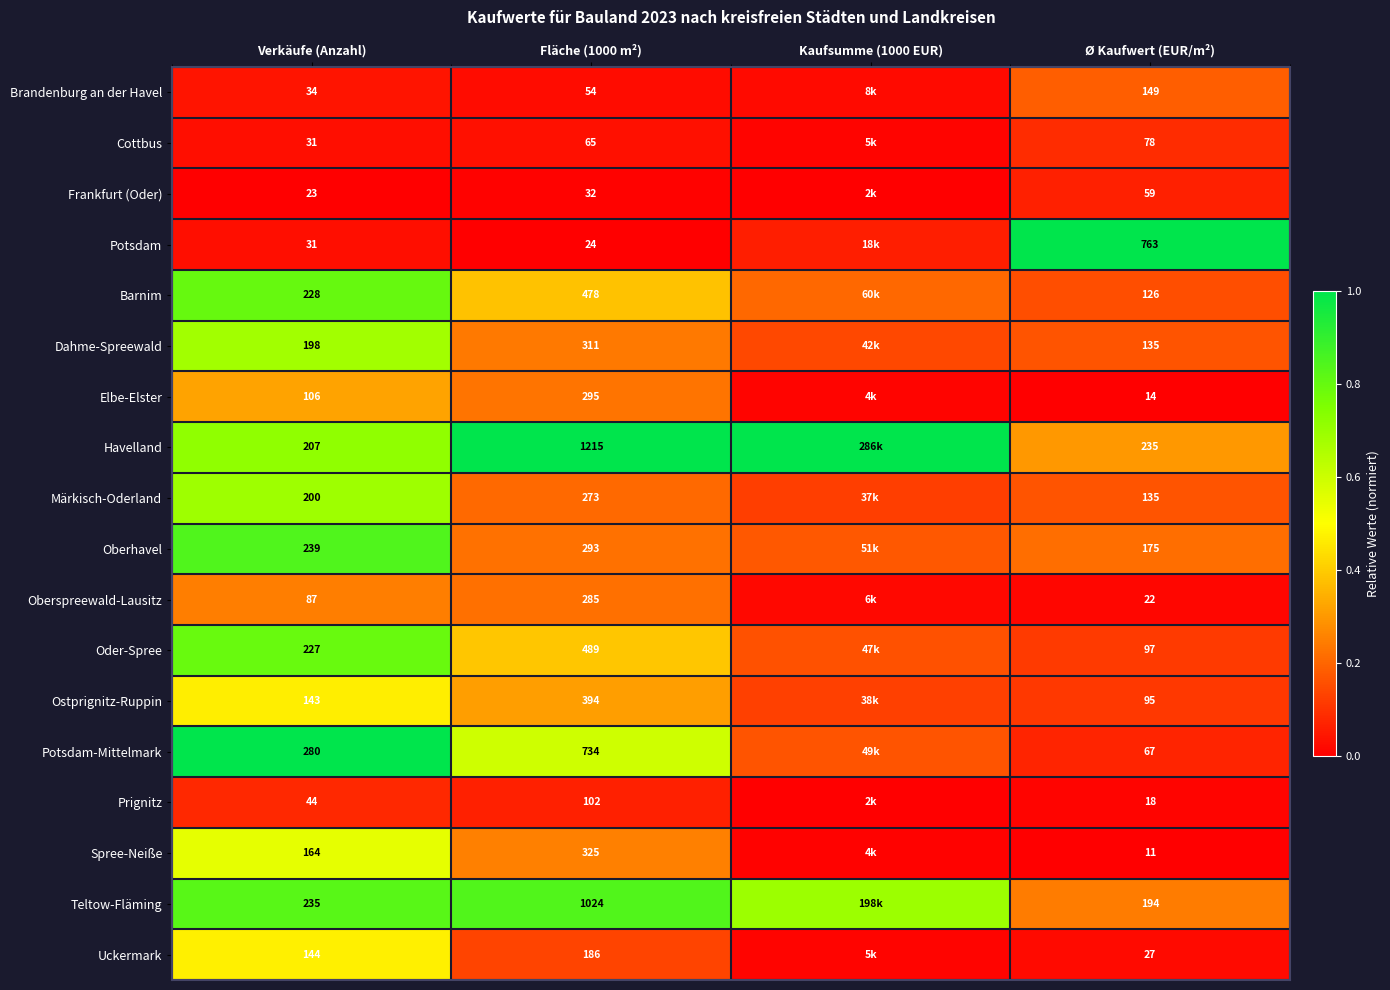

At which label is Cottbus closest to 0?

Kaufsumme (1000 EUR)